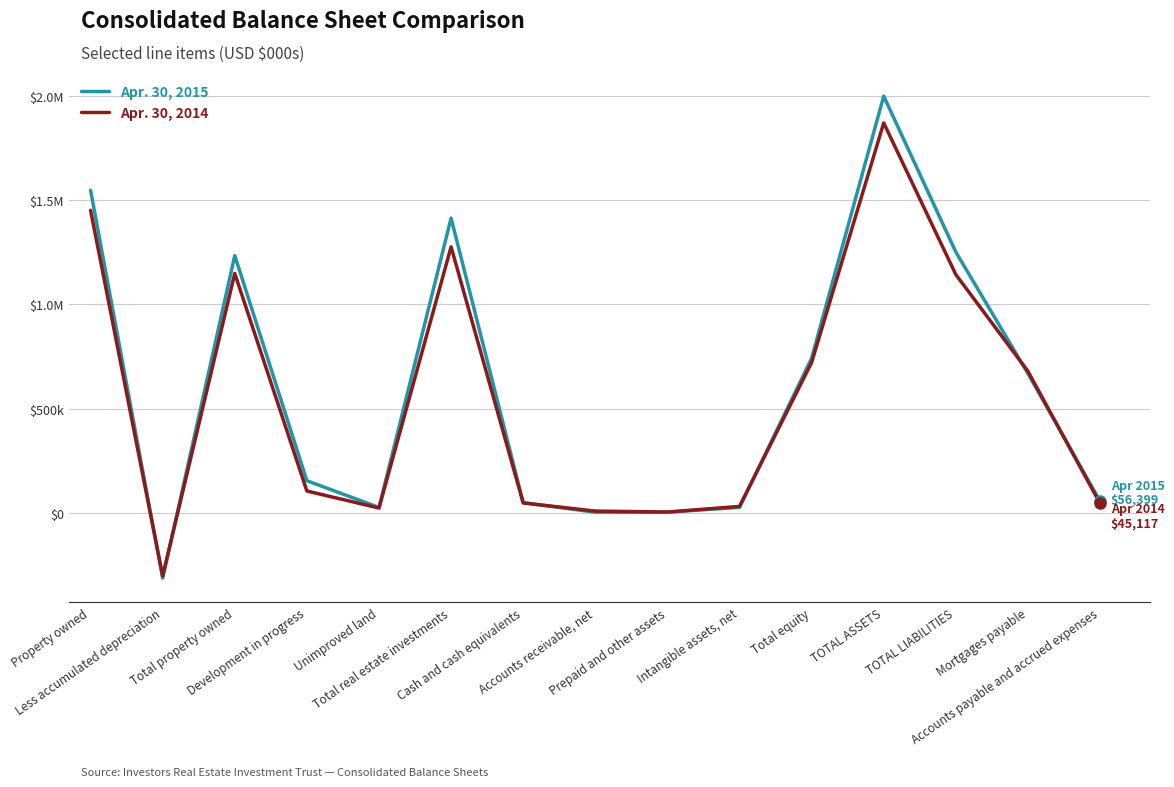

Between Total real estate investments and Total equity, which is larger?

Total real estate investments